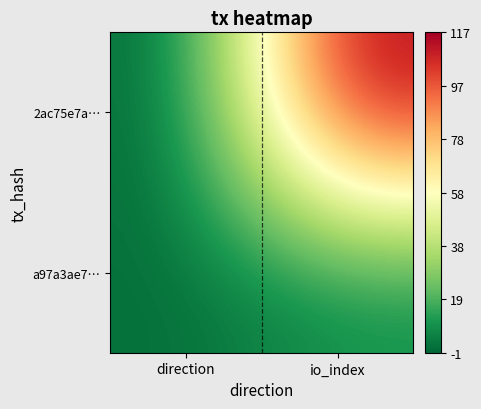

What is the greatest value displayed?

117